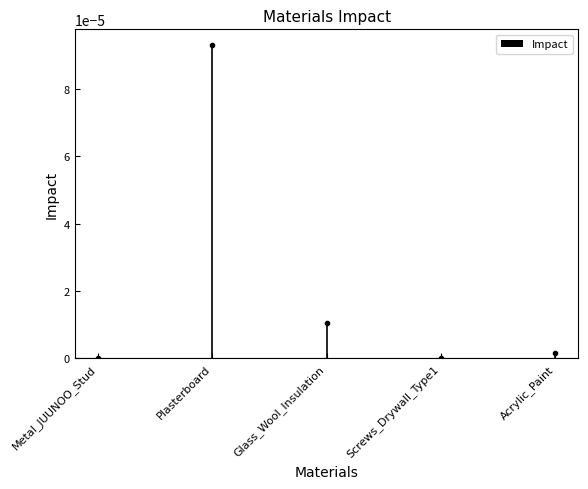

Between Acrylic_Paint and Plasterboard, which is larger?

Plasterboard